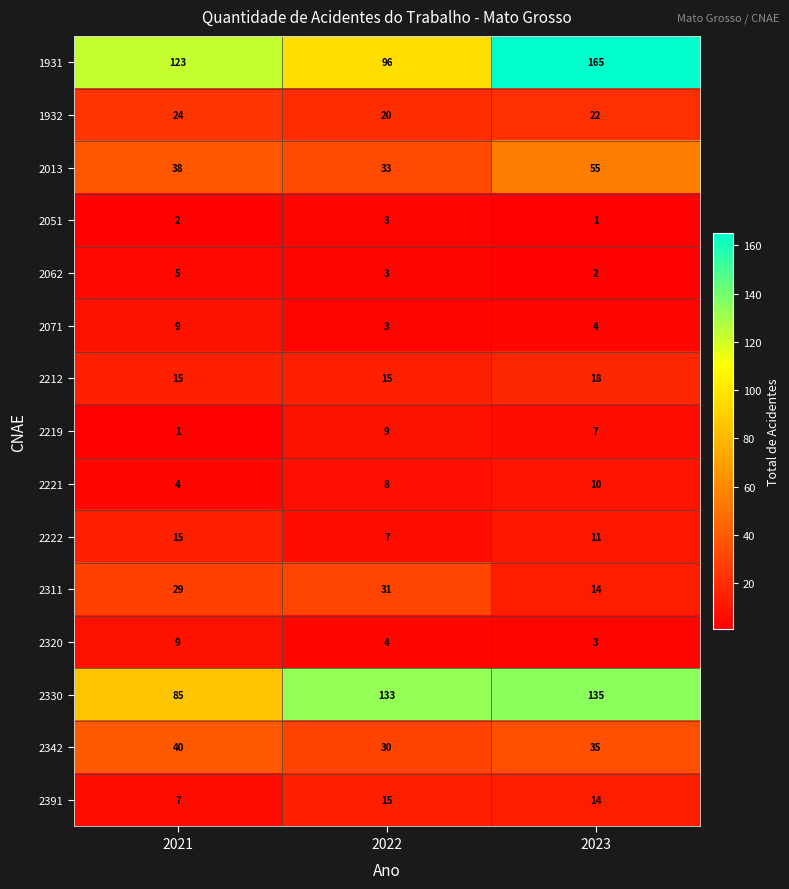

Which series has the largest total across all categories?

1931